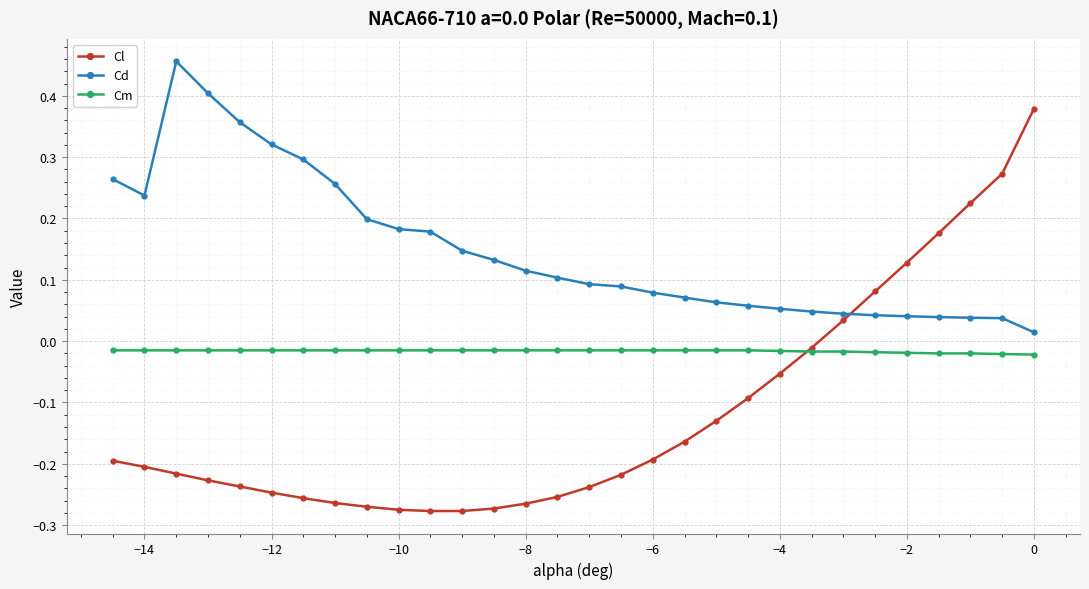

True or false: Cm and Cd intersect in this chart.

False